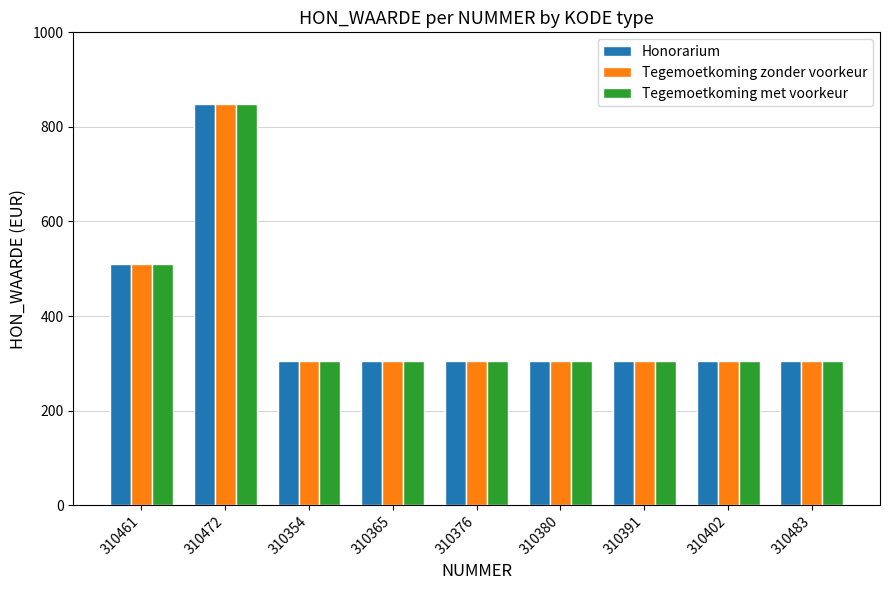

What is the total value across all series at 310376?

916.6